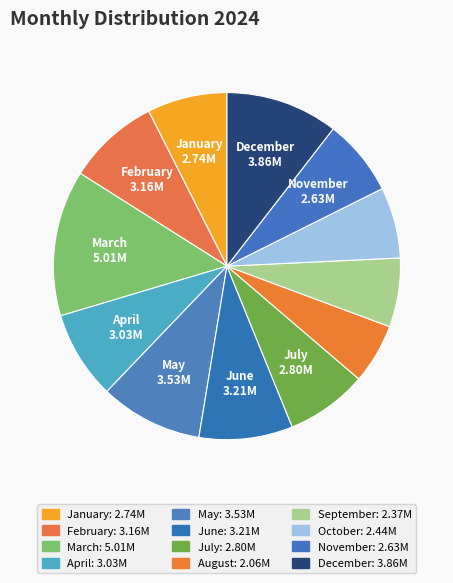

What is the smallest slice in the pie chart?

August